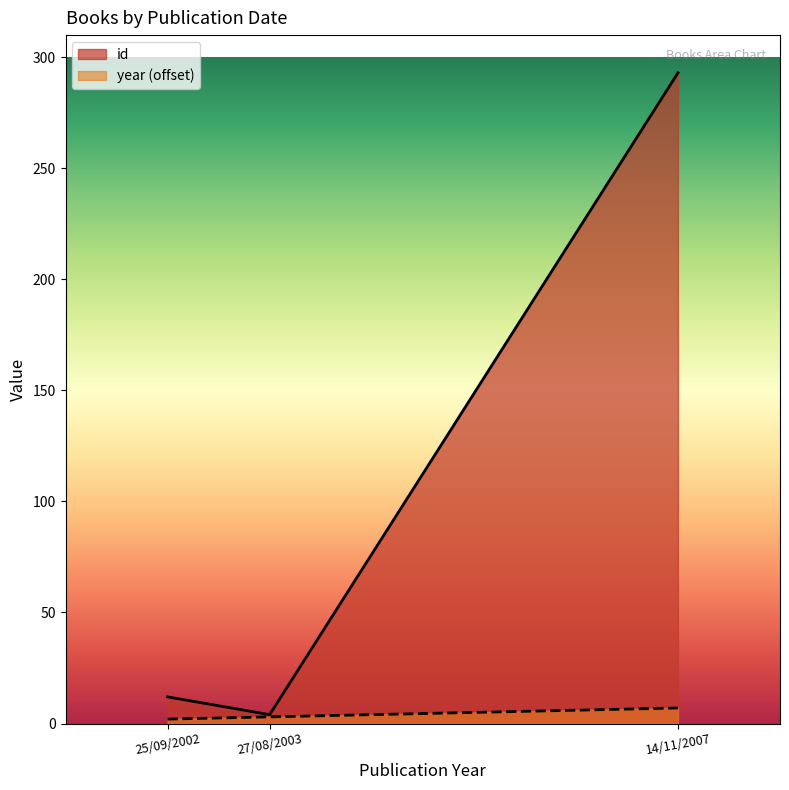

What is the sum of all values?

309